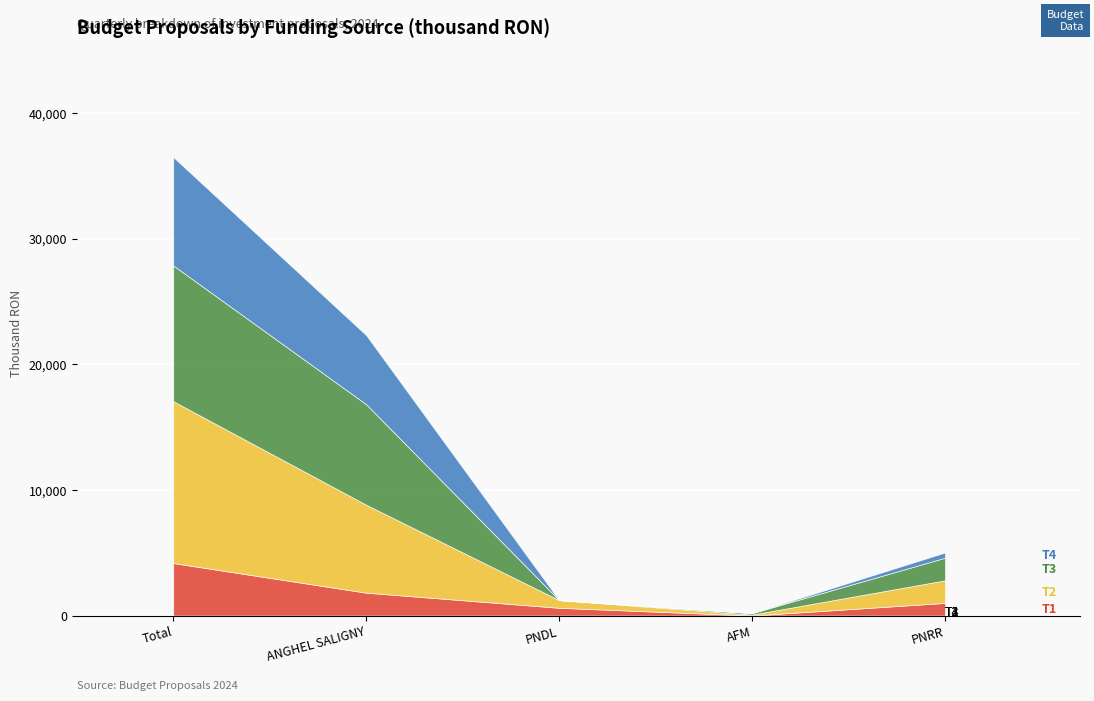

How many lines are shown in the chart?

4